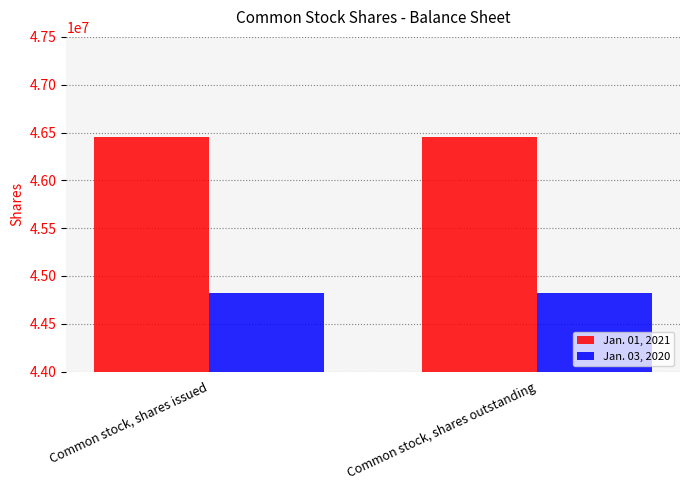

Is it true that Jan. 03, 2020 equals 44822000 at Common stock, shares outstanding?

True